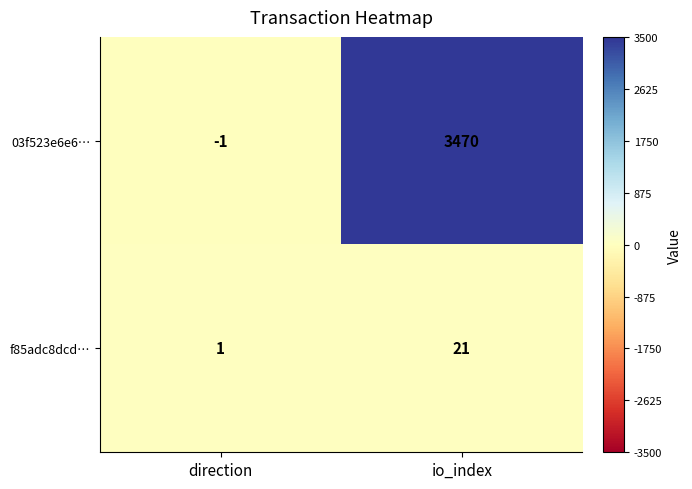

At which label is f85adc8dcd… closest to 11?

direction